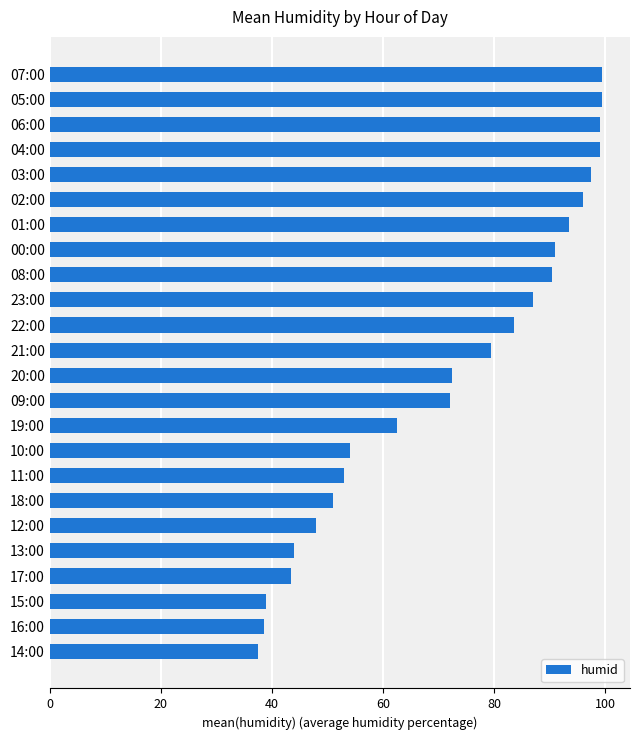

Reading top to bottom, transcribe all the data shown in this chart.

99.5	99.5	99.0	99.0	97.5	96.0	93.5	91.0	90.5	87.0	83.5	79.5	72.5	72.0	62.5	54.0	53.0	51.0	48.0	44.0	43.5	39.0	38.5	37.5